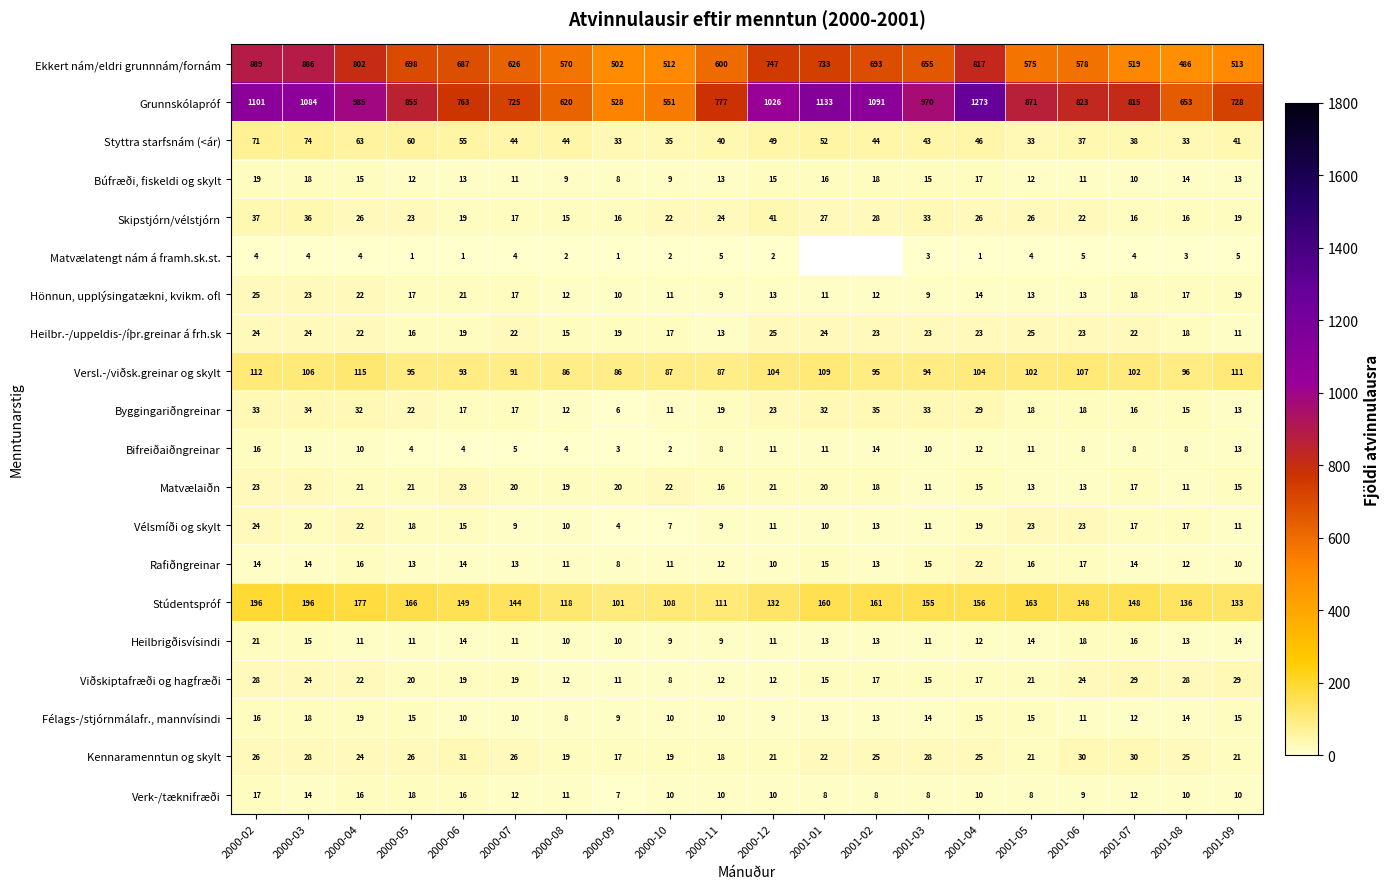

What is the difference between the Styttra starfsnám (<ár) values at 2000-11 and 2000-03?

34